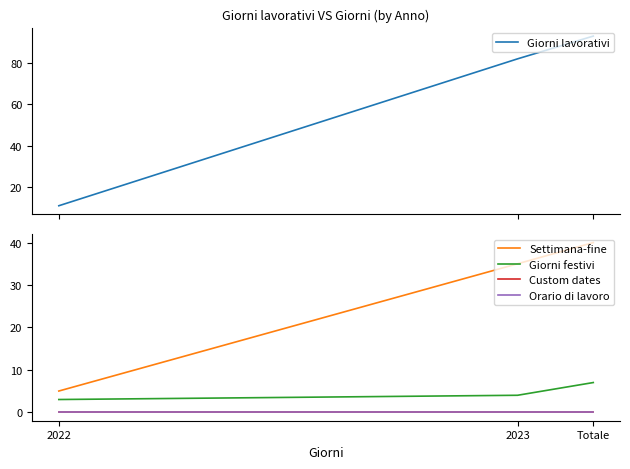

Reading left to right, list all the values displayed in this chart.

Giorni lavorativi: 2022=11	2023=82	Totale=93
Settimana-fine: 2022=5	2023=35	Totale=40
Giorni festivi: 2022=3	2023=4	Totale=7
Custom dates: 2022=0	2023=0	Totale=0
Orario di lavoro: 2022=0	2023=0	Totale=0